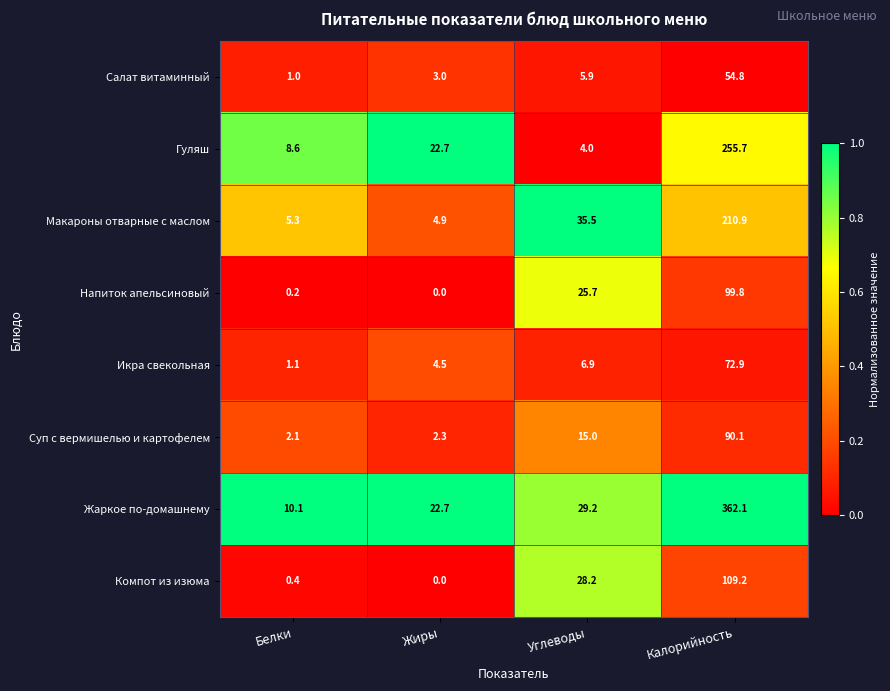

Which series has the widest spread of values?

Жаркое по-домашнему